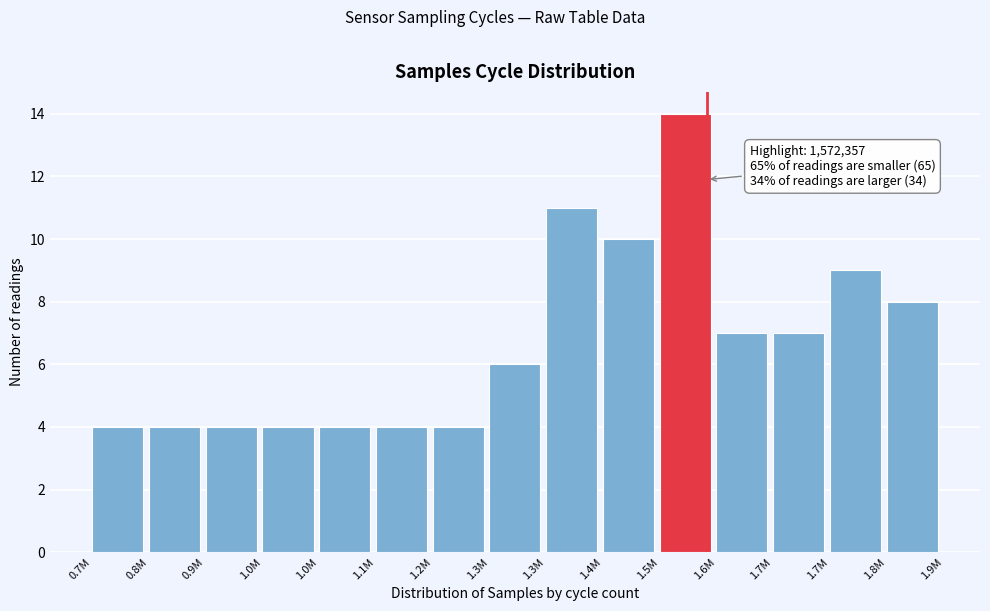

Does the chart contain any negative values?

No